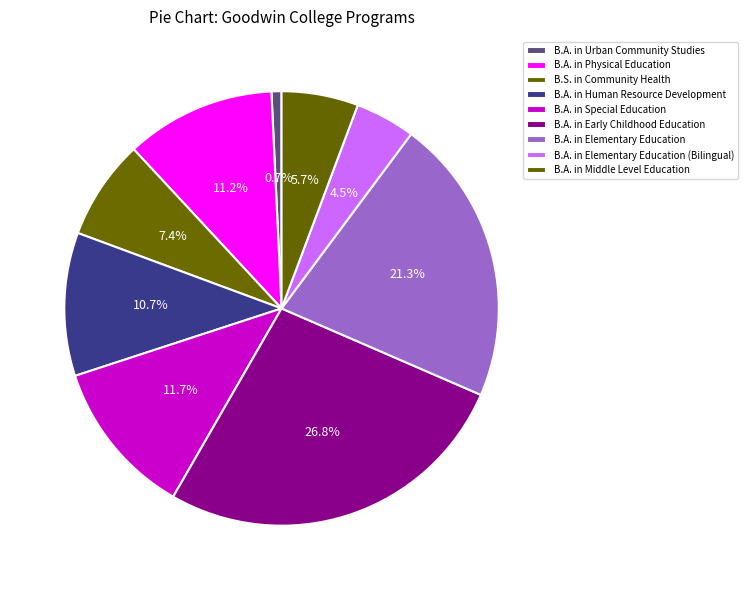

Count the number of slices in the pie.

9